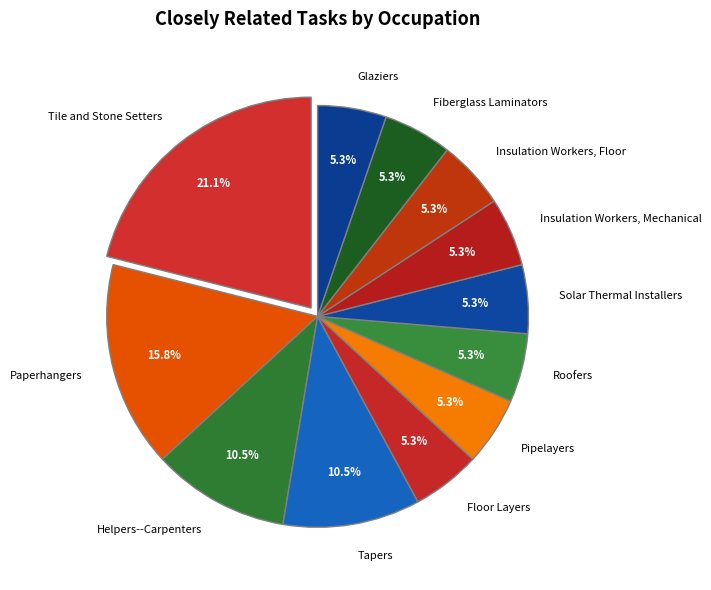

To the nearest percent, what portion does Floor Layers represent?

5%